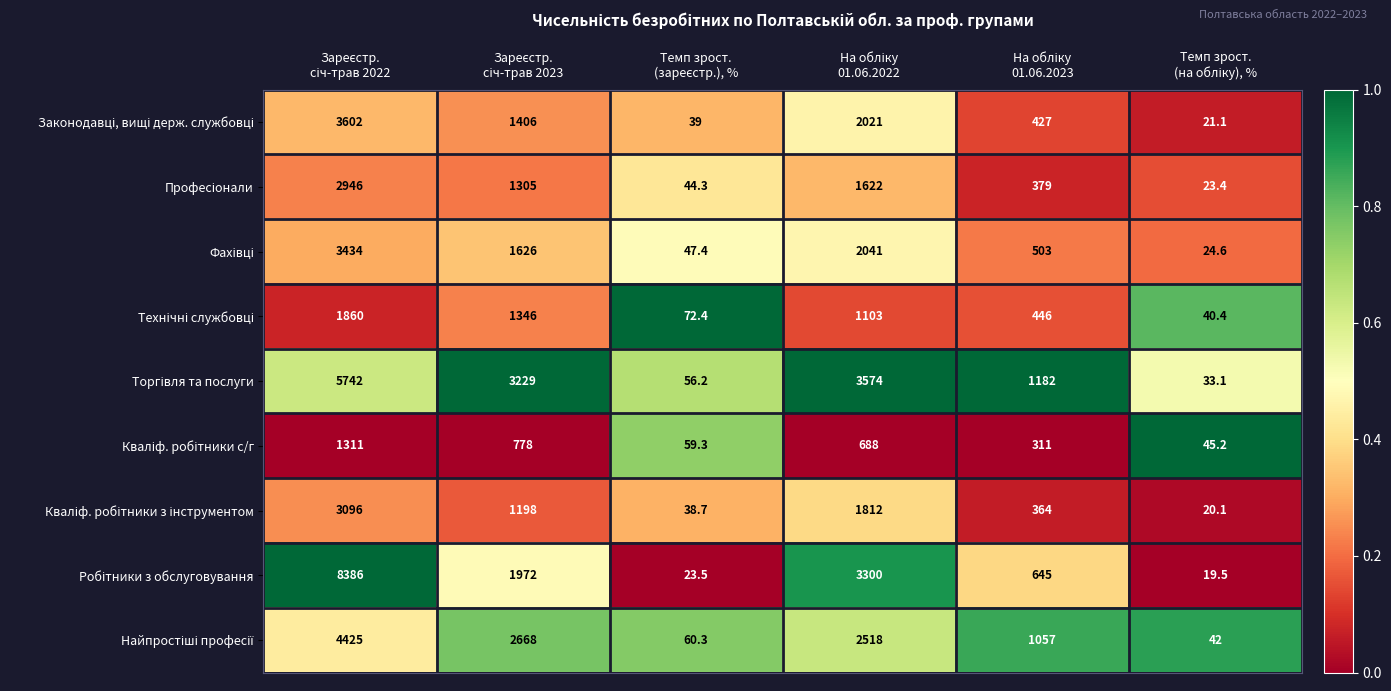

What is the minimum value shown in the chart?

19.5